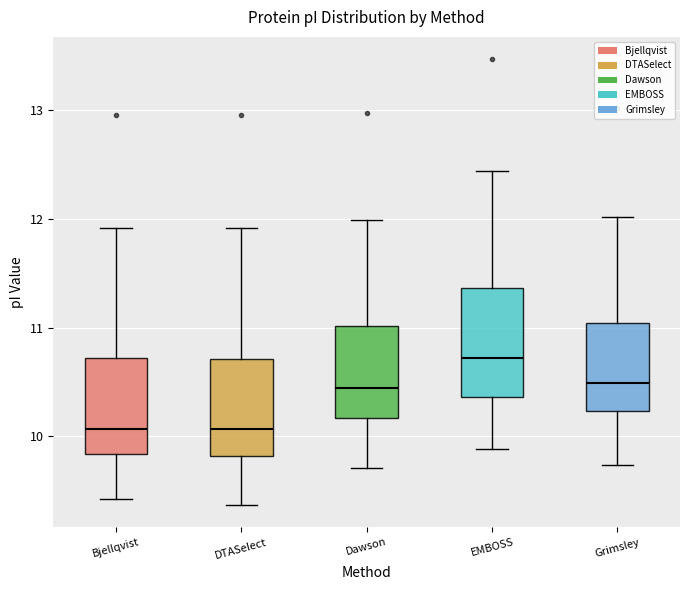

Reading left to right, read every box against the y-axis: the position of its median line, the range the box covers, and the ends of its whiskers. The values are not printed on the chart, so give them approximately, as read against the axis.

Bjellqvist: median 10.1, box 9.8 to 10.7, whiskers 9.4 to 11.9
DTASelect: median 10.1, box 9.8 to 10.7, whiskers 9.4 to 11.9
Dawson: median 10.4, box 10.2 to 11.0, whiskers 9.7 to 12.0
EMBOSS: median 10.7, box 10.4 to 11.4, whiskers 9.9 to 12.4
Grimsley: median 10.5, box 10.2 to 11.0, whiskers 9.7 to 12.0